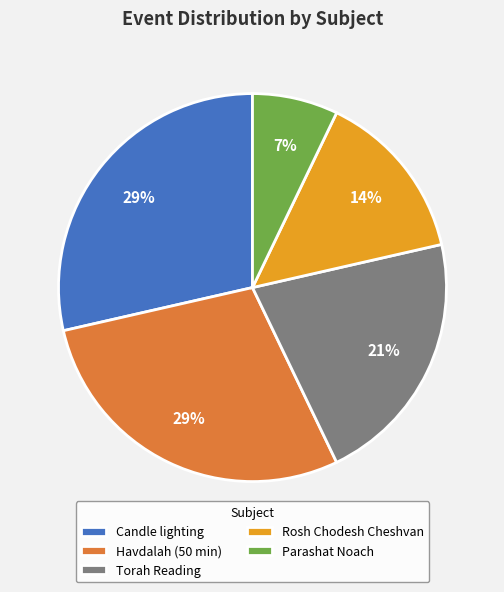

How many slices are in this pie chart?

5